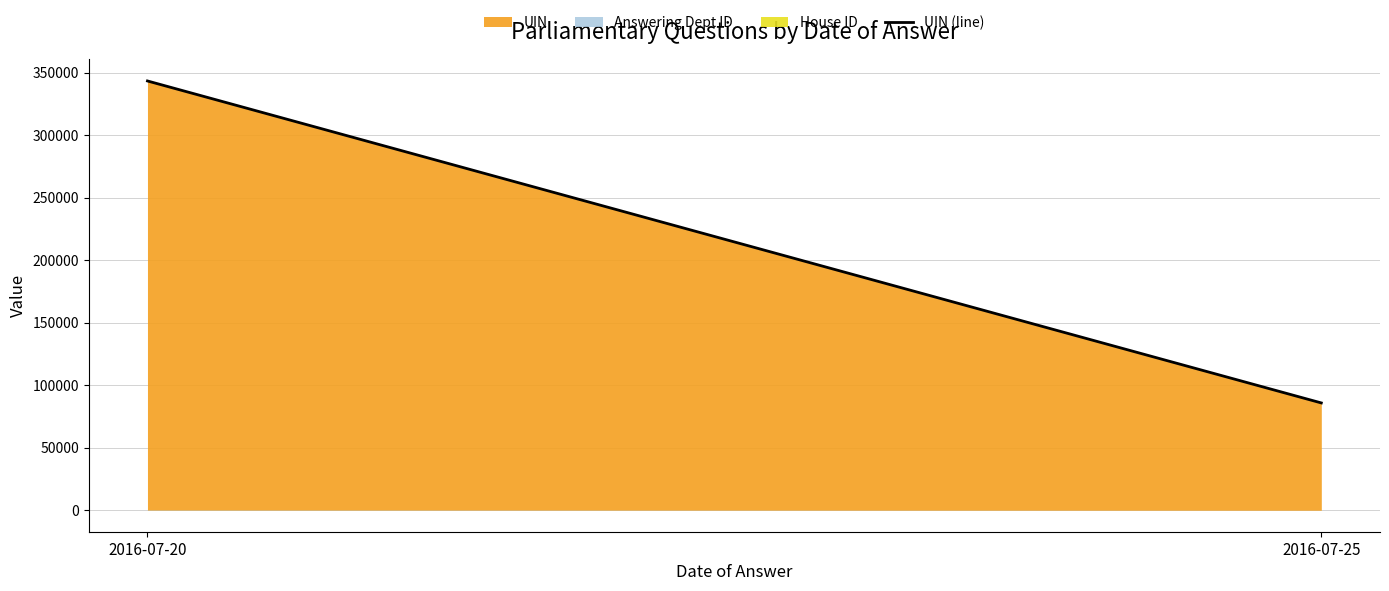

What is the greatest value displayed?

343297